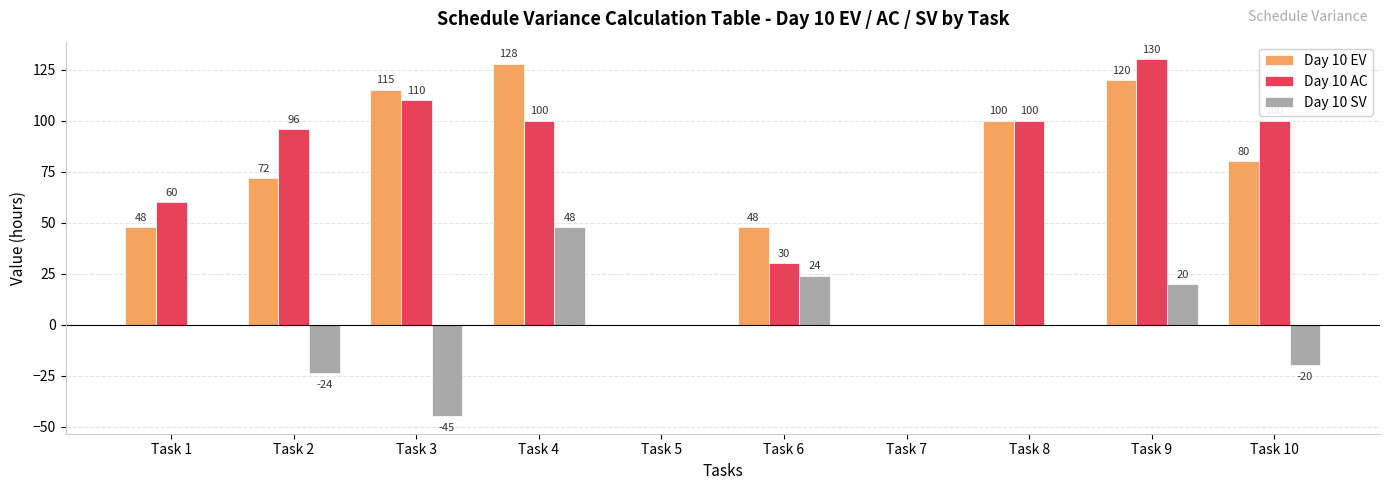

What is the maximum value for Day 10 SV?

48.0